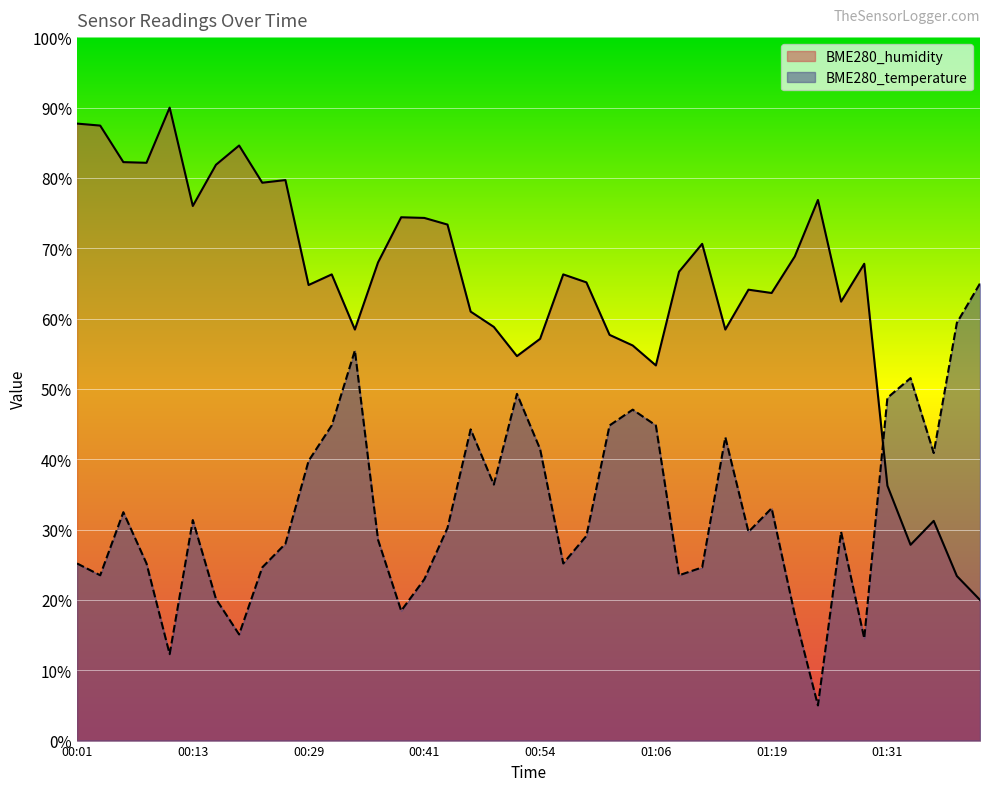

At which category is the sum across all series the highest?

00:06